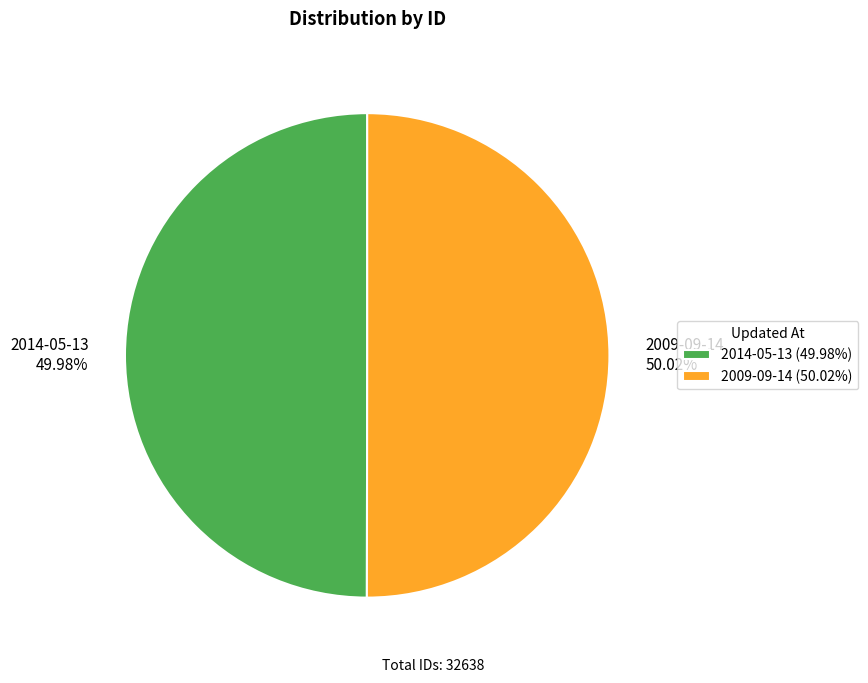

What is the ratio of the value at 2014-05-13 to the value at 2009-09-14?

1.0